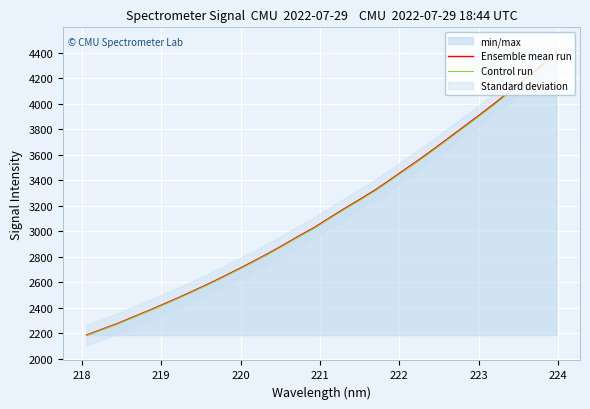

What is the lowest value of the Control run series?

2181.2